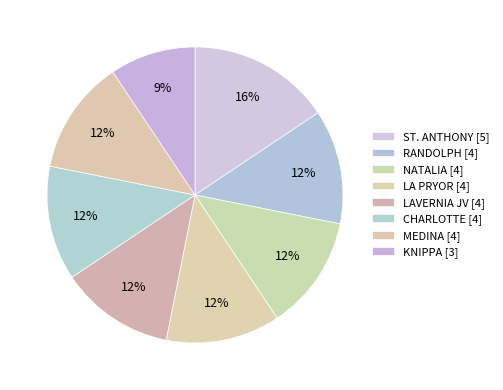

Is there any slice that represents more than half of the pie?

No